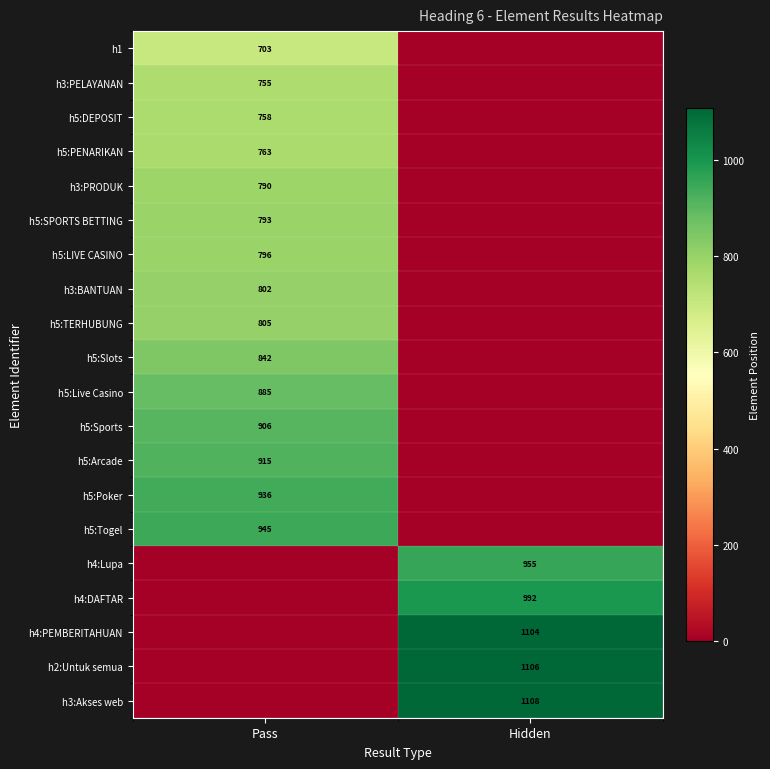

Is the value of h5:Arcade at Pass greater than the value of h5:DEPOSIT at Pass?

Yes